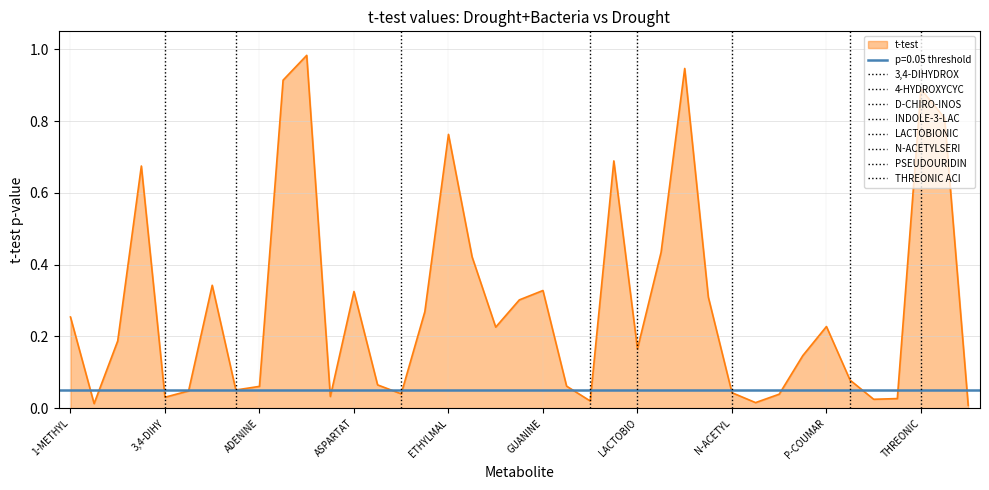

What is the difference between the values at 2,3-DIHYDROXYBENZOATE and D-SORBITOL?

0.3